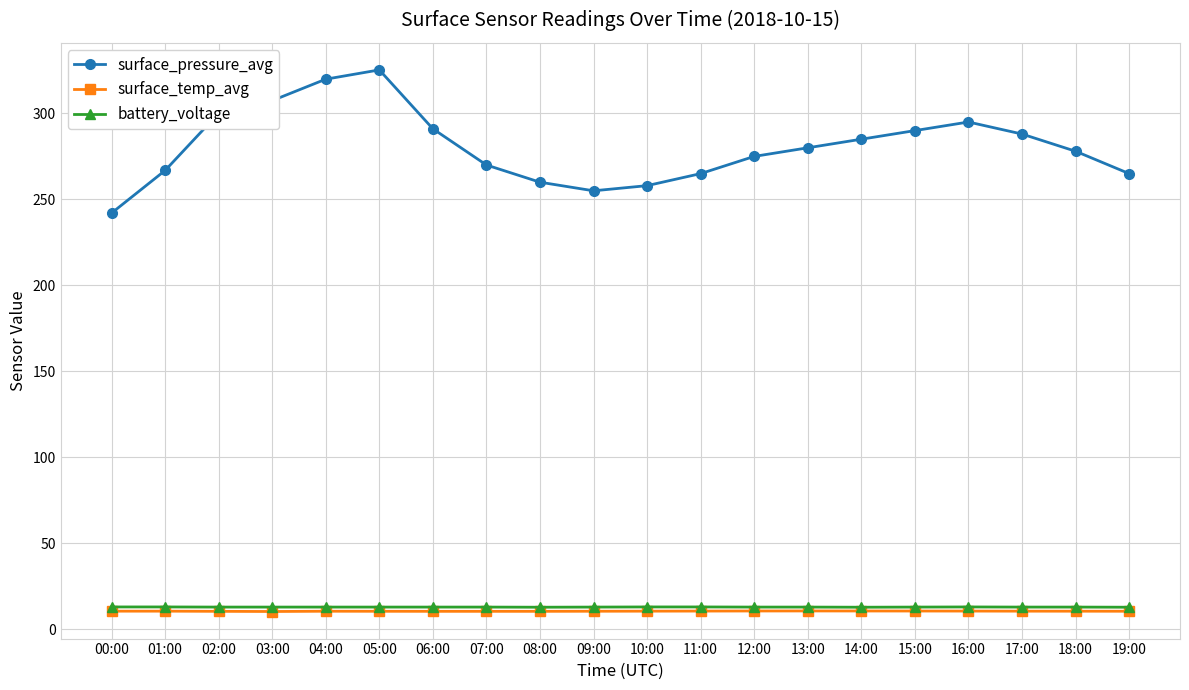

True or false: surface_pressure_avg has more than 1 points higher than both neighbors.

True